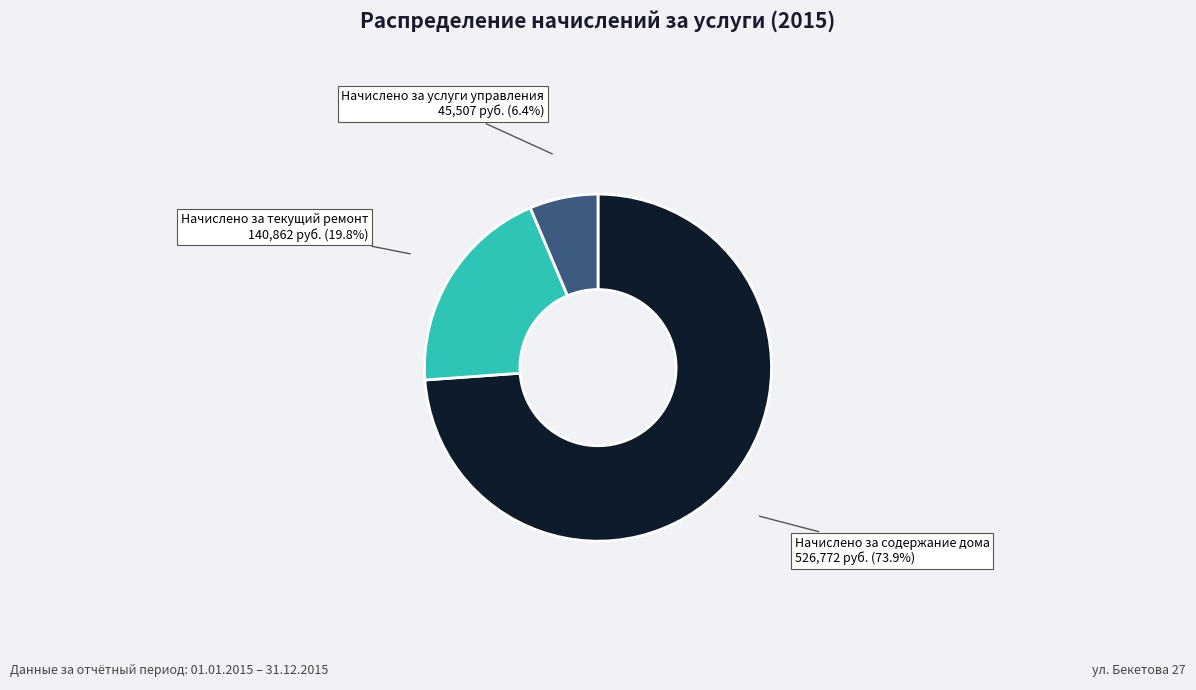

What percentage is the Начислено за услуги управления slice, to the nearest percent?

6%